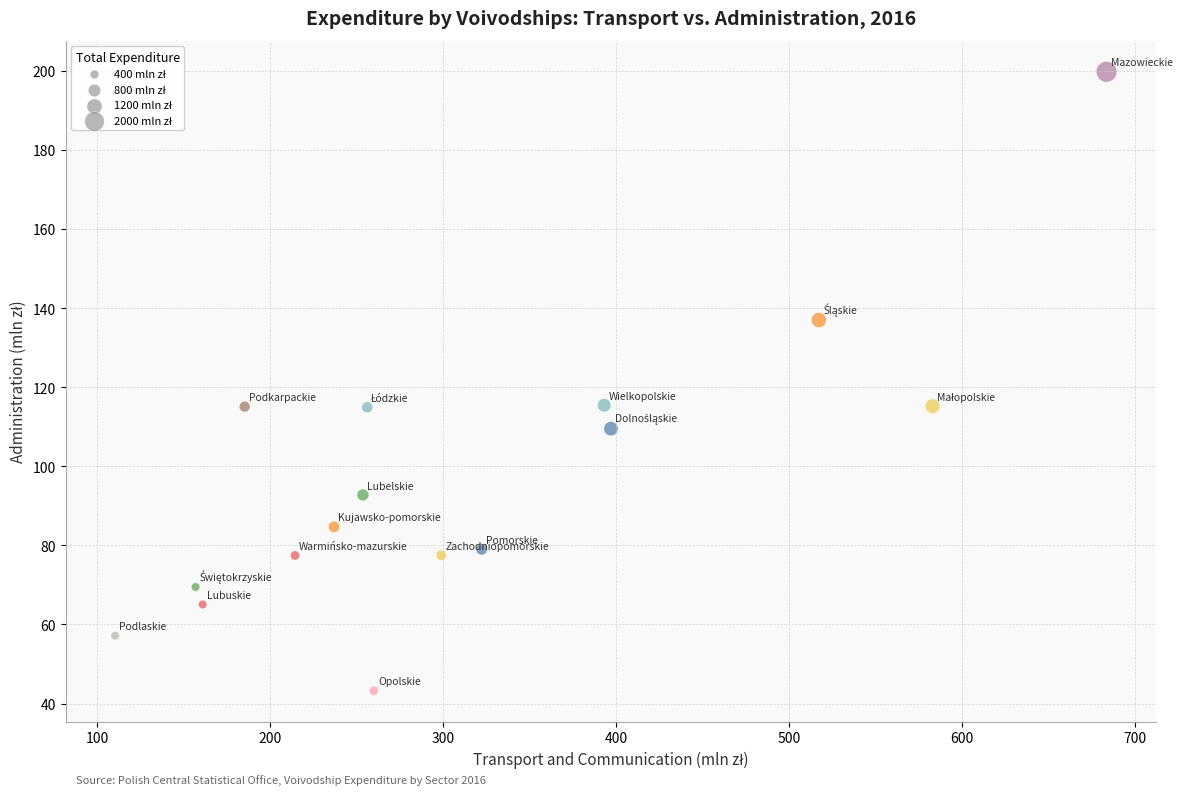

What is the range of X values (max minus min)?

573.5